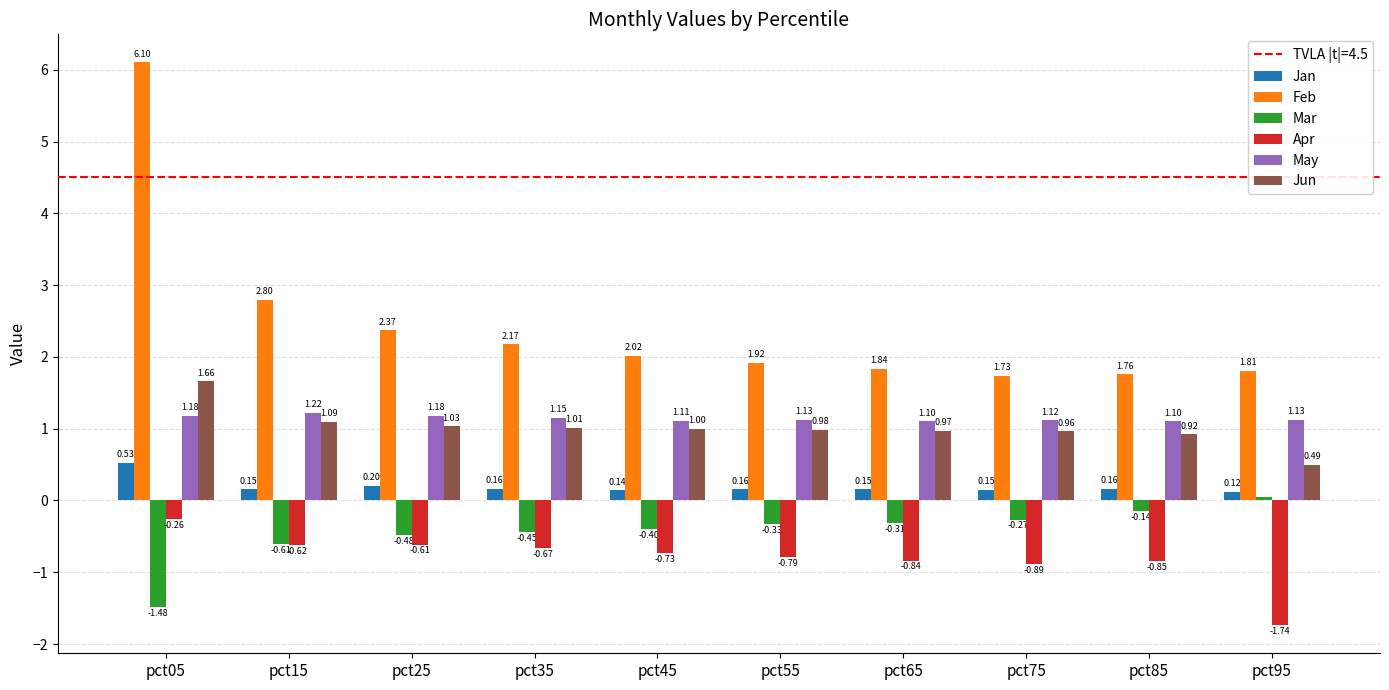

True or false: May has a value of 1.1 at pct95.

True